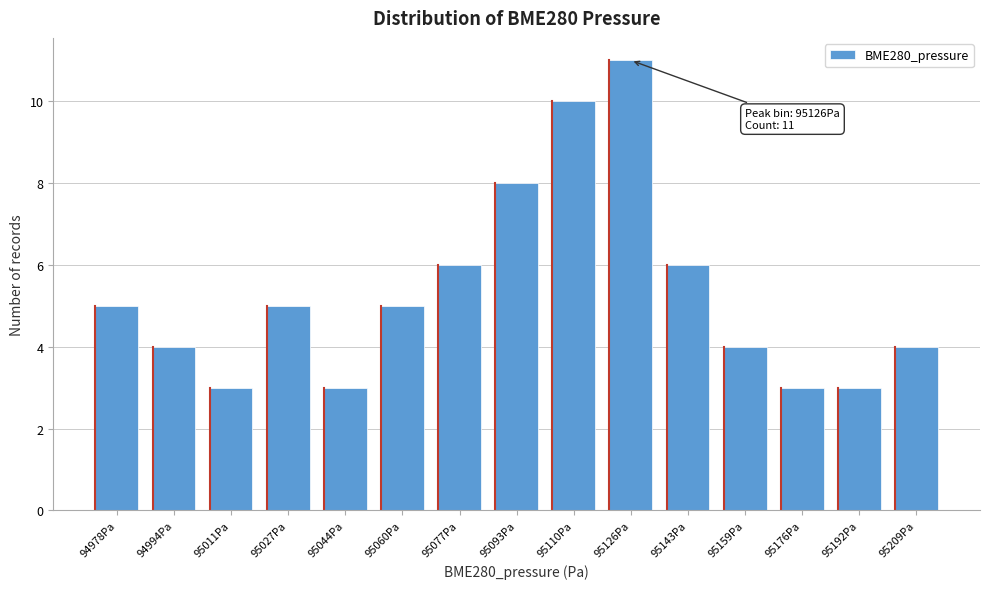

Reading left to right, list all the values displayed in this chart.

5	4	3	5	3	5	6	8	10	11	6	4	3	3	4